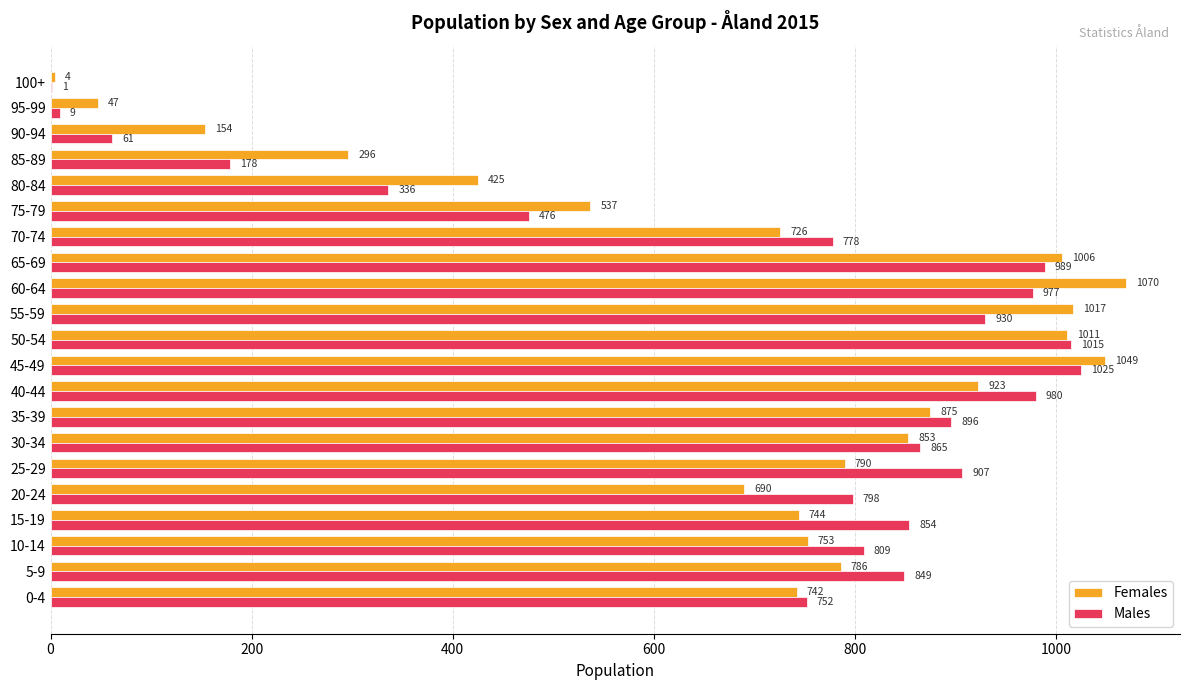

What is the average value of the Males series?

690